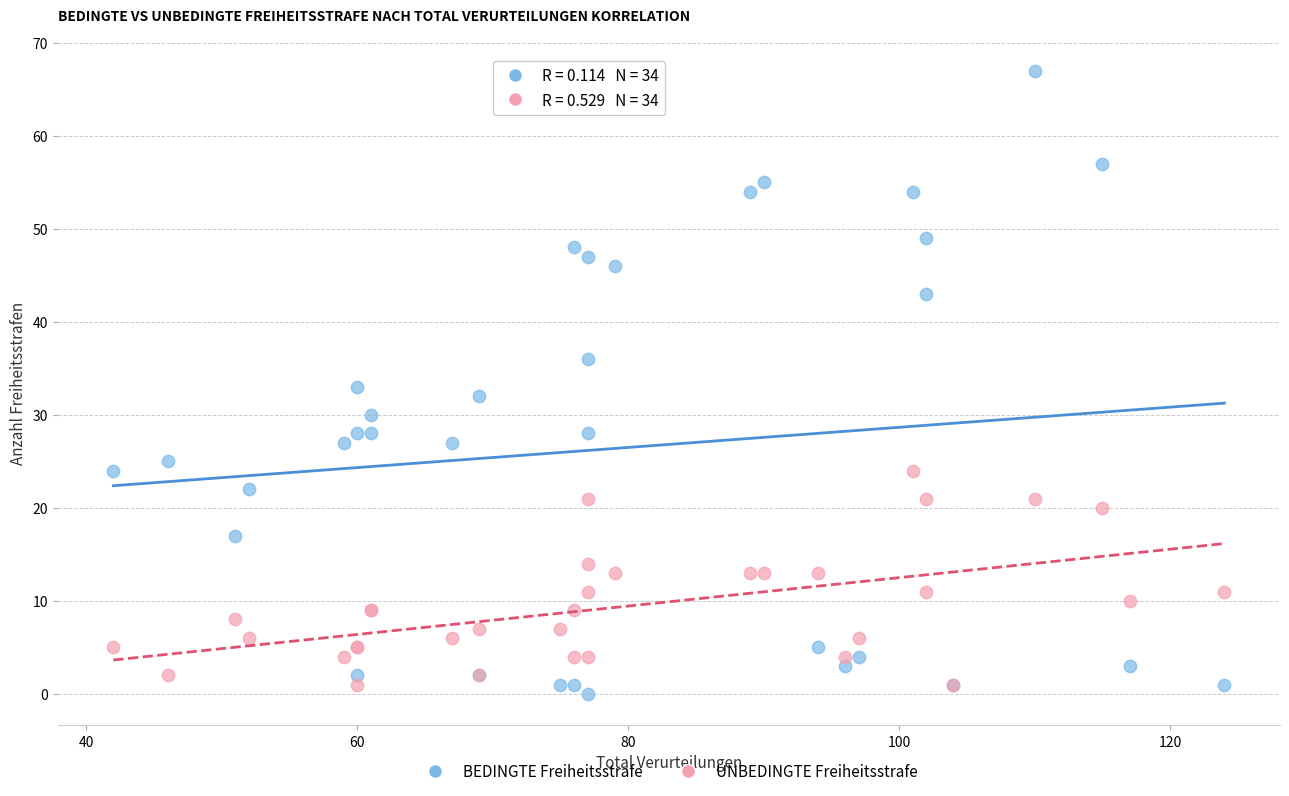

Which series reaches the maximum Y coordinate?

BEDINGTE Freiheitsstrafe